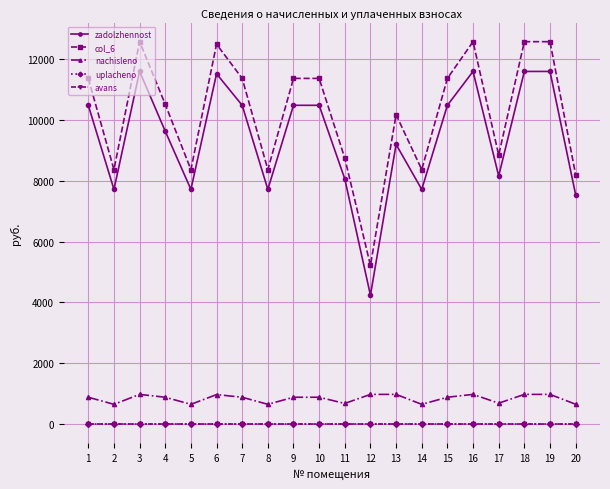

True or false: nachisleno has a value of 1585.3 at 8.

False